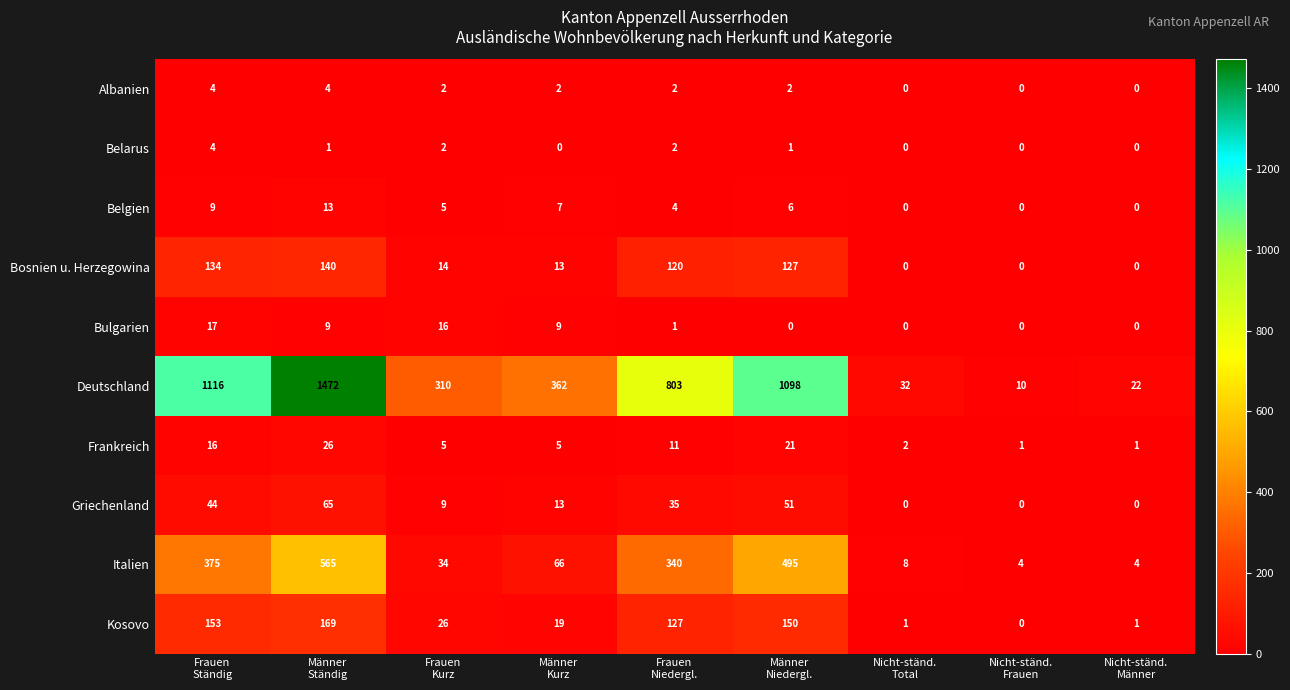

At how many categories does at least one series exceed 657?

4